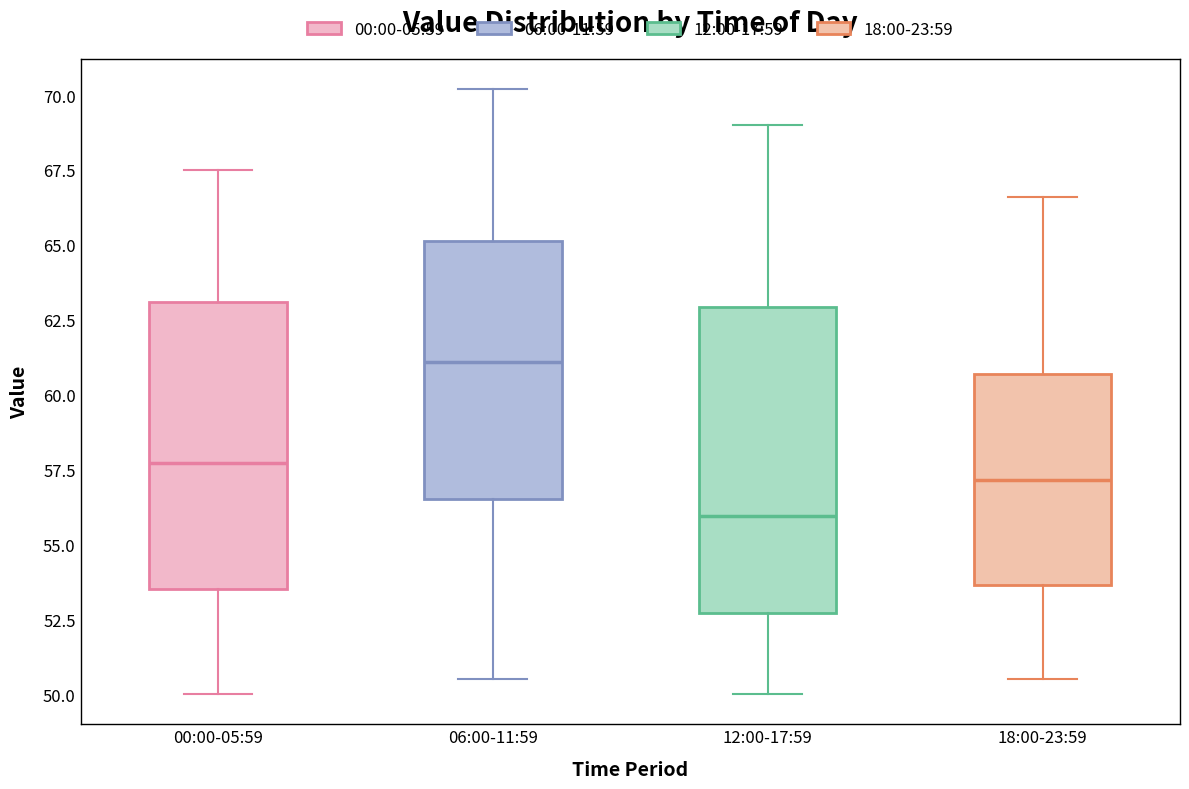

Reading left to right, read every box against the y-axis: the position of its median line, the range the box covers, and the ends of its whiskers. The values are not printed on the chart, so give them approximately, as read against the axis.

00:00-05:59: median 57.5, box 53.5 to 63.0, whiskers 50.0 to 67.5
06:00-11:59: median 61.0, box 56.5 to 65.0, whiskers 50.5 to 70.0
12:00-17:59: median 56.0, box 52.5 to 63.0, whiskers 50.0 to 69.0
18:00-23:59: median 57.0, box 53.5 to 60.5, whiskers 50.5 to 66.5